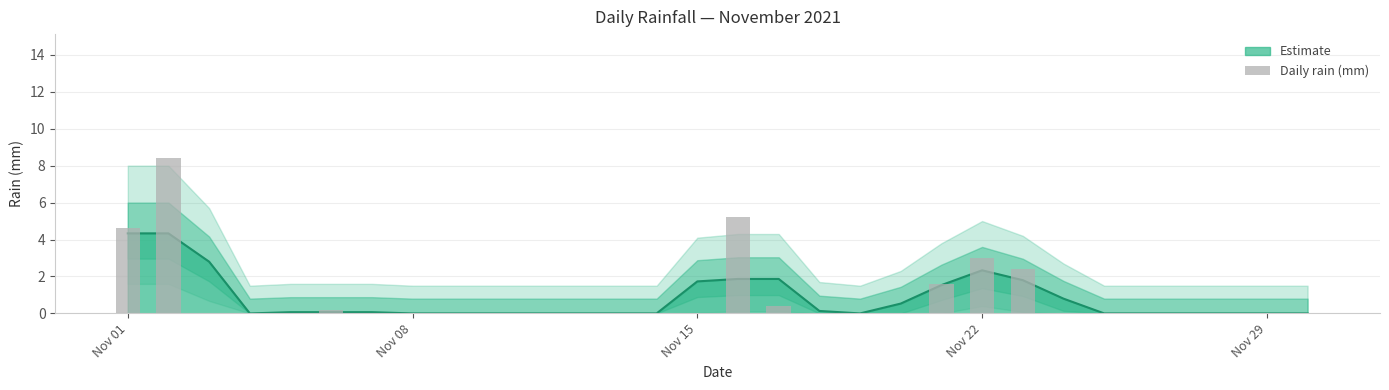

How many values are above zero?

8